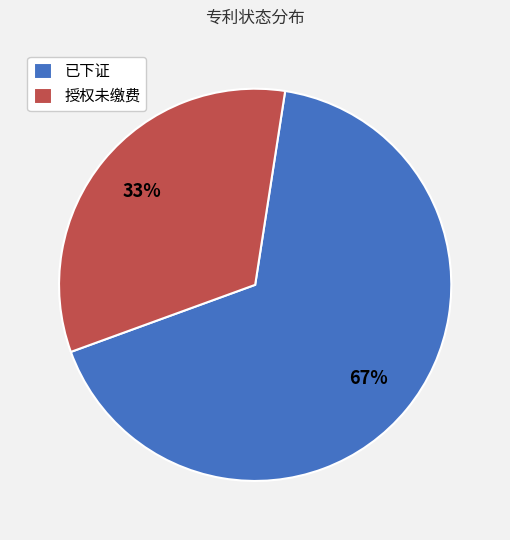

Which category has the biggest portion of the pie?

已下证